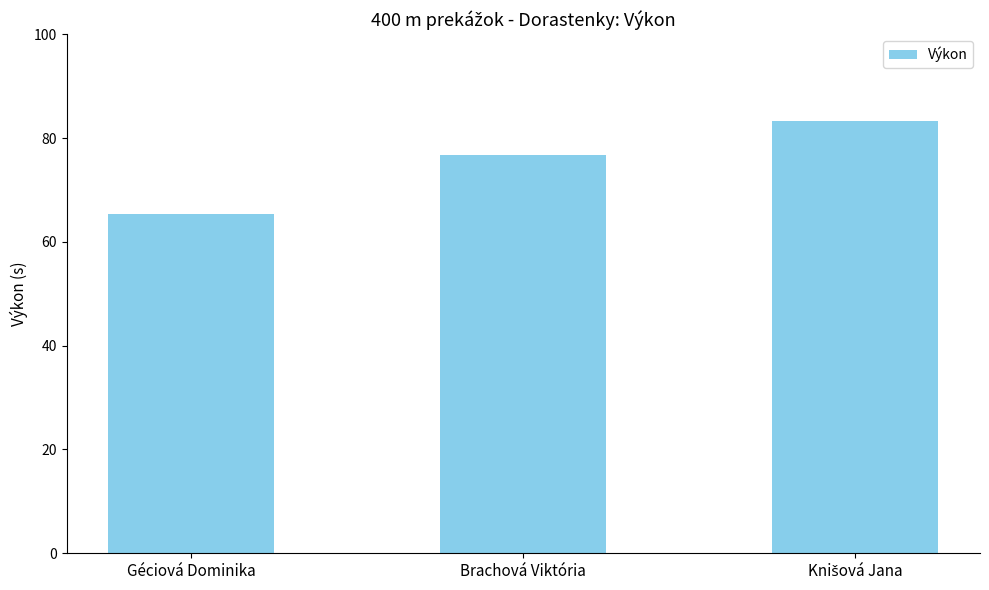

Between Brachová Viktória and Géciová Dominika, which is larger?

Brachová Viktória